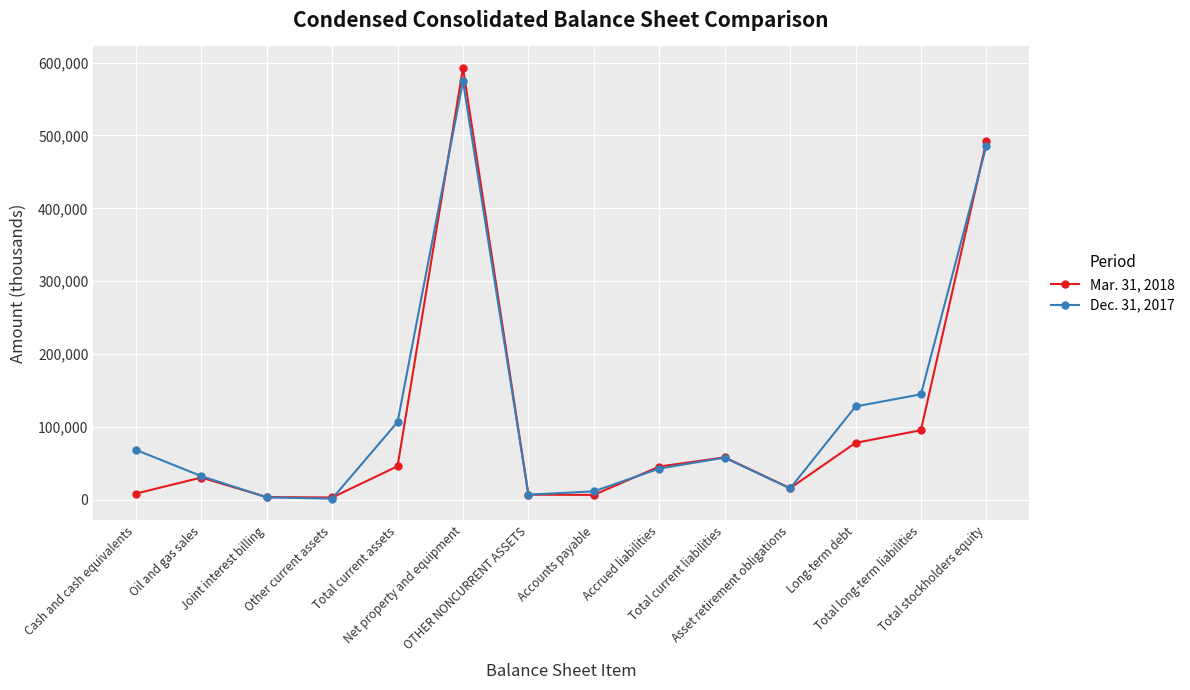

Where does the Dec. 31, 2017 series first go above 57822?

Cash and cash equivalents